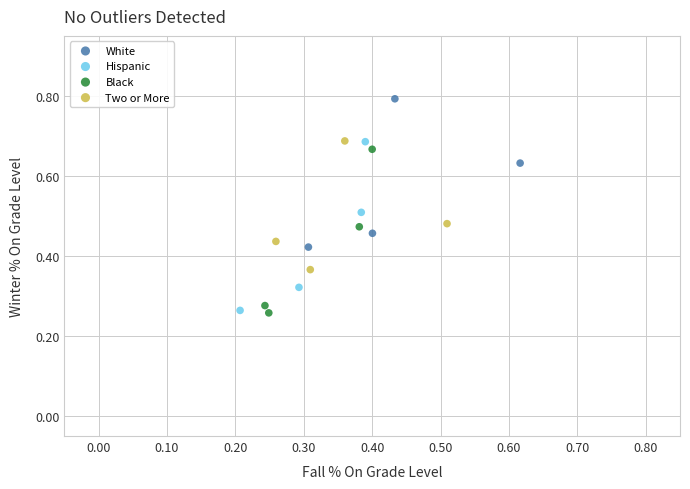

Which series reaches the maximum Y coordinate?

White